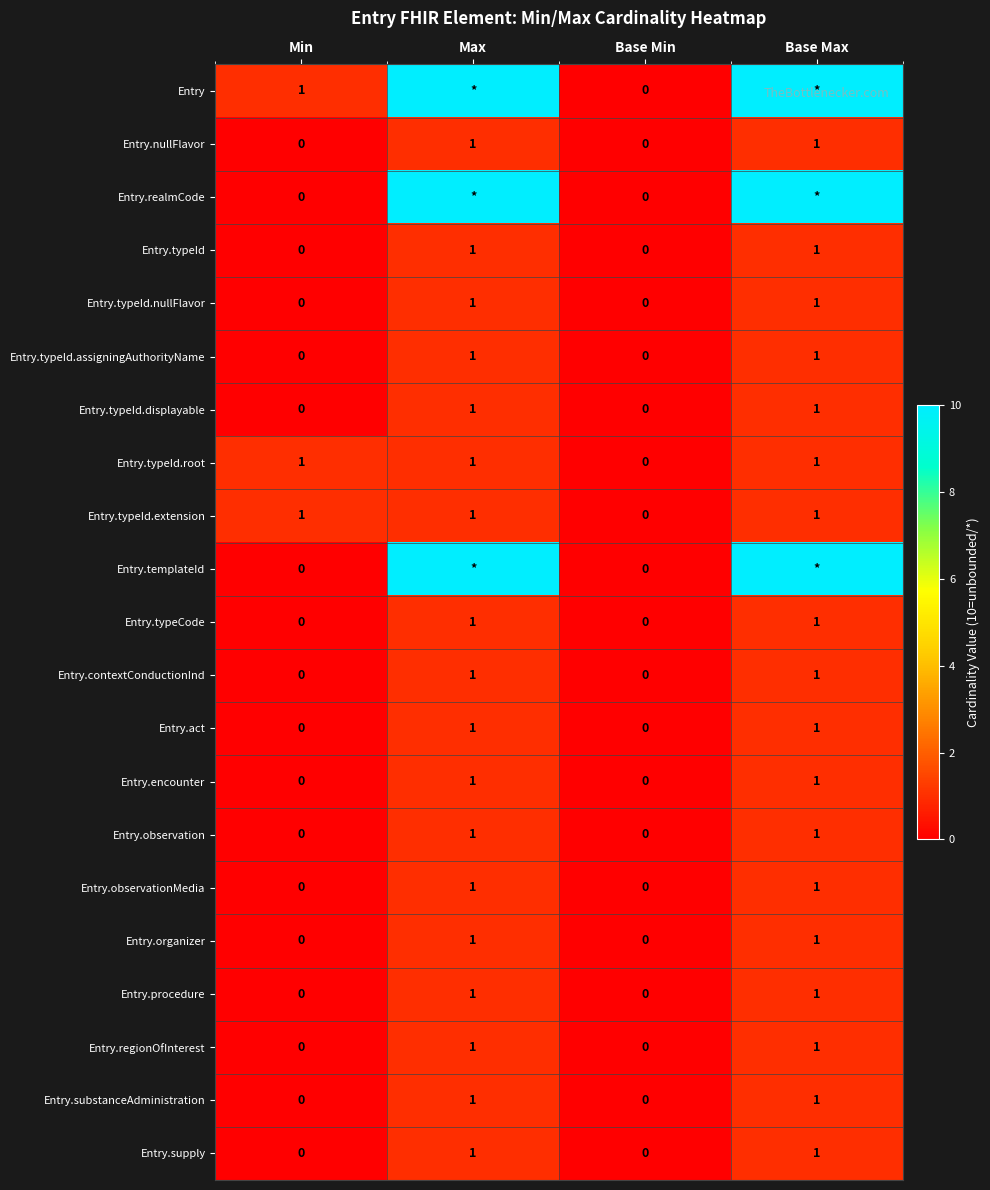

How many series are shown in this chart?

21